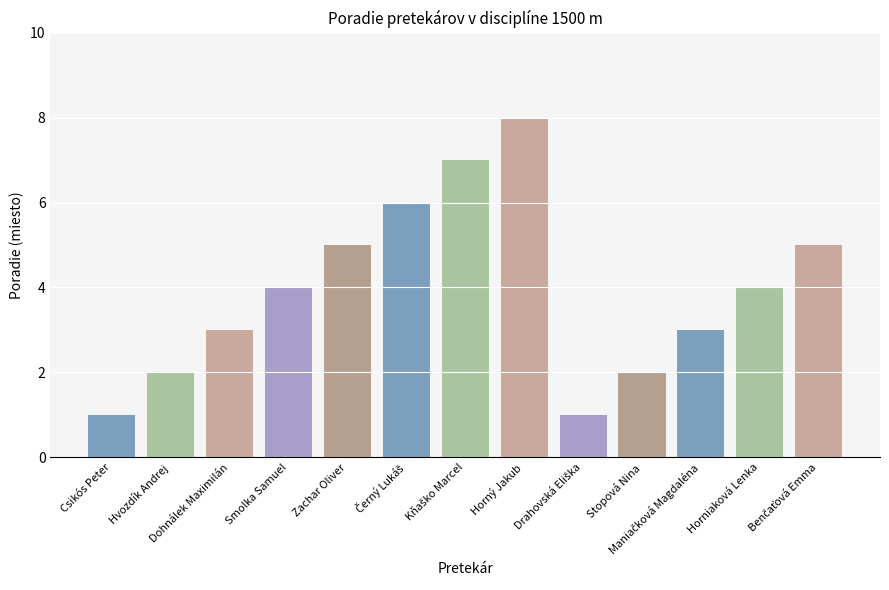

What is the sum of all values?

51